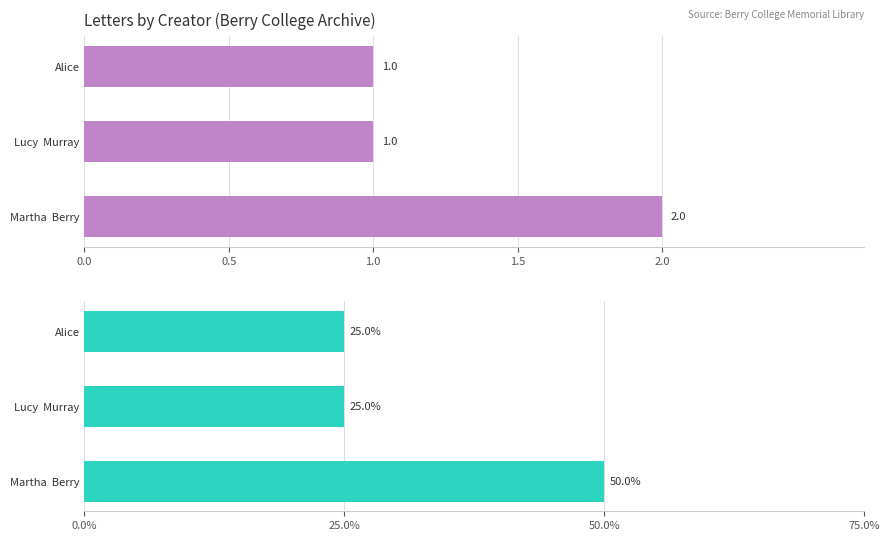

What is the value of the Count of Items bar at the 2nd from the left?

1